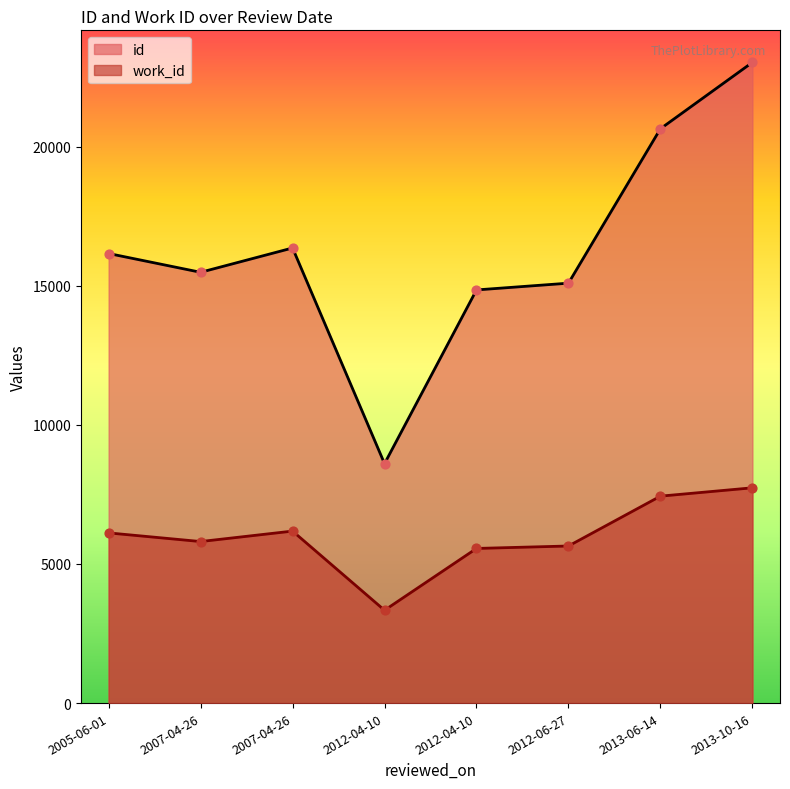

Which series contains the highest Y value?

id